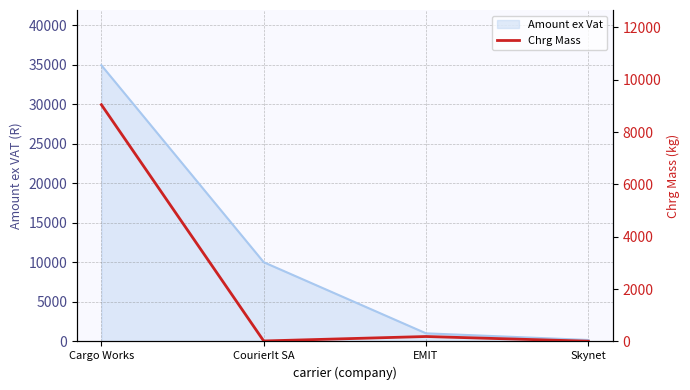

How many lines are shown in the chart?

1